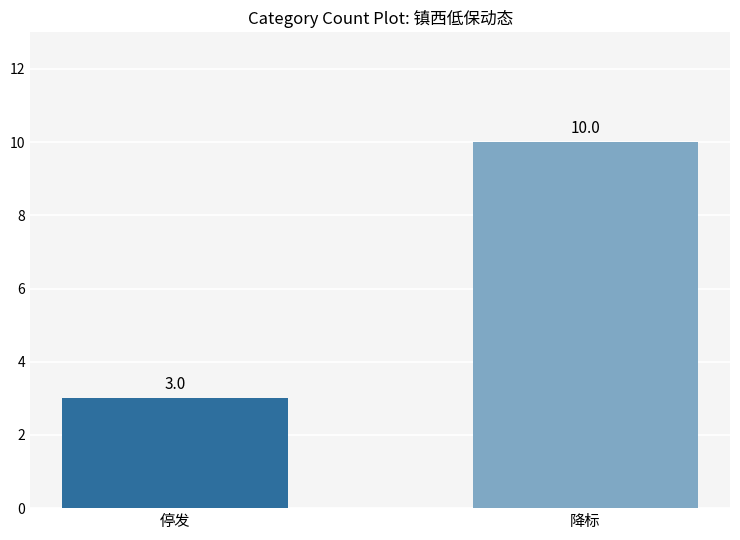

Reading left to right, what are all the values shown in this chart?

3	10